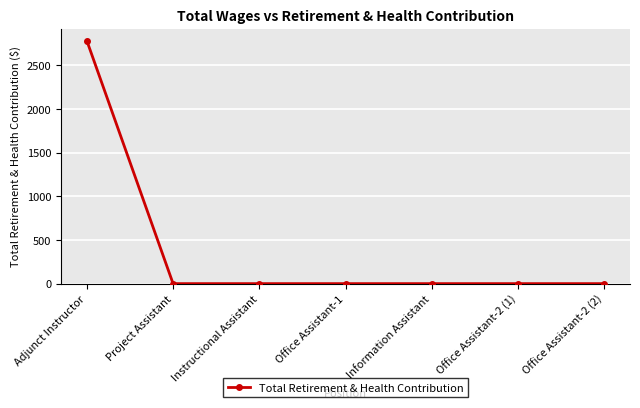

True or false: the data shows 2781 at Adjunct Instructor.

True